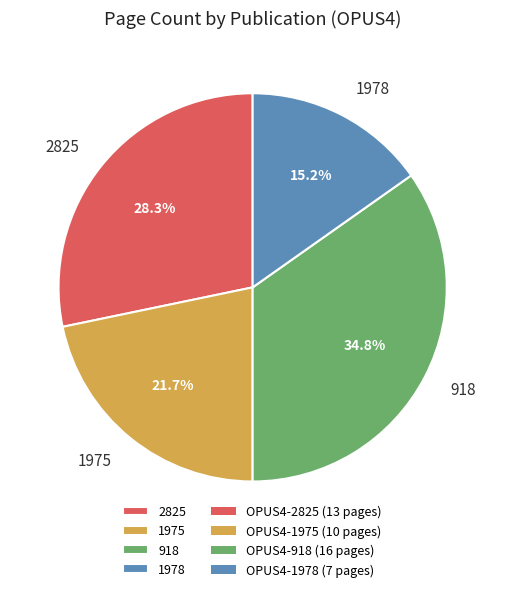

To the nearest percent, what portion does 1978 represent?

15%